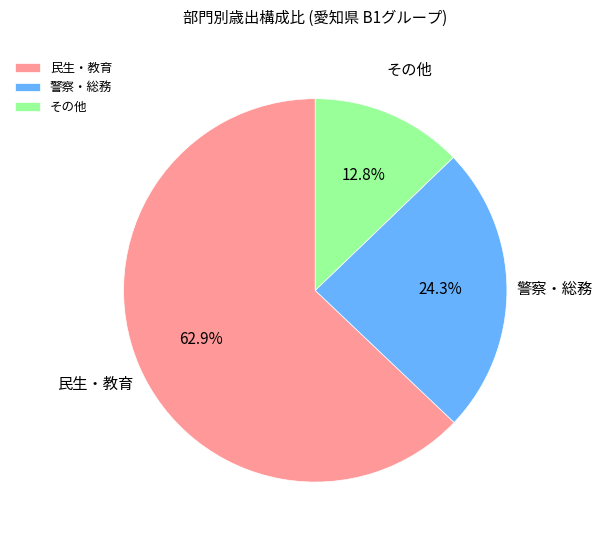

Between 警察・総務 and 民生・教育, which is larger?

民生・教育